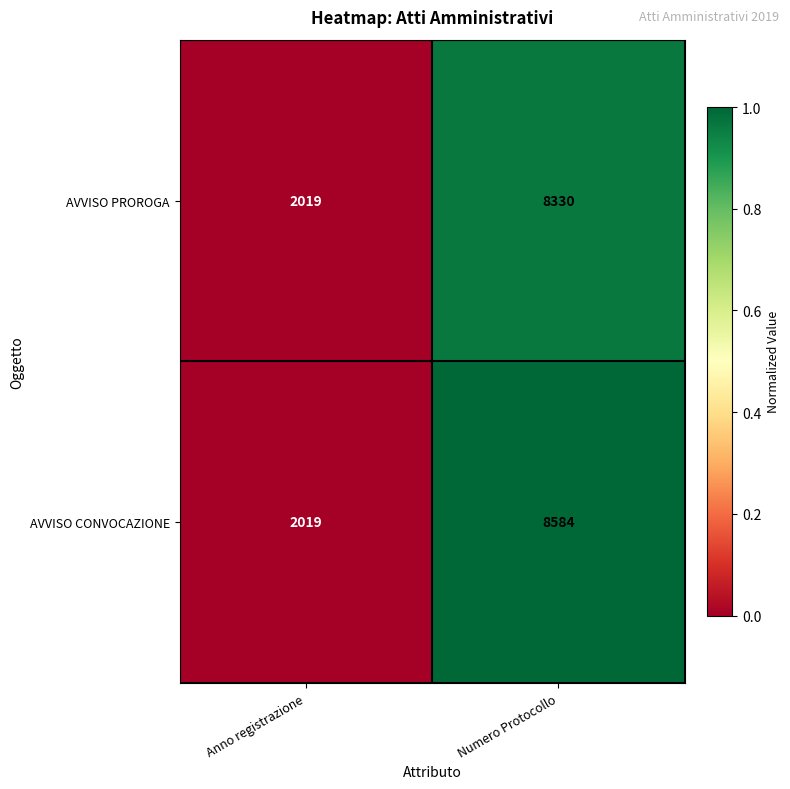

How many data points does each series have?

2